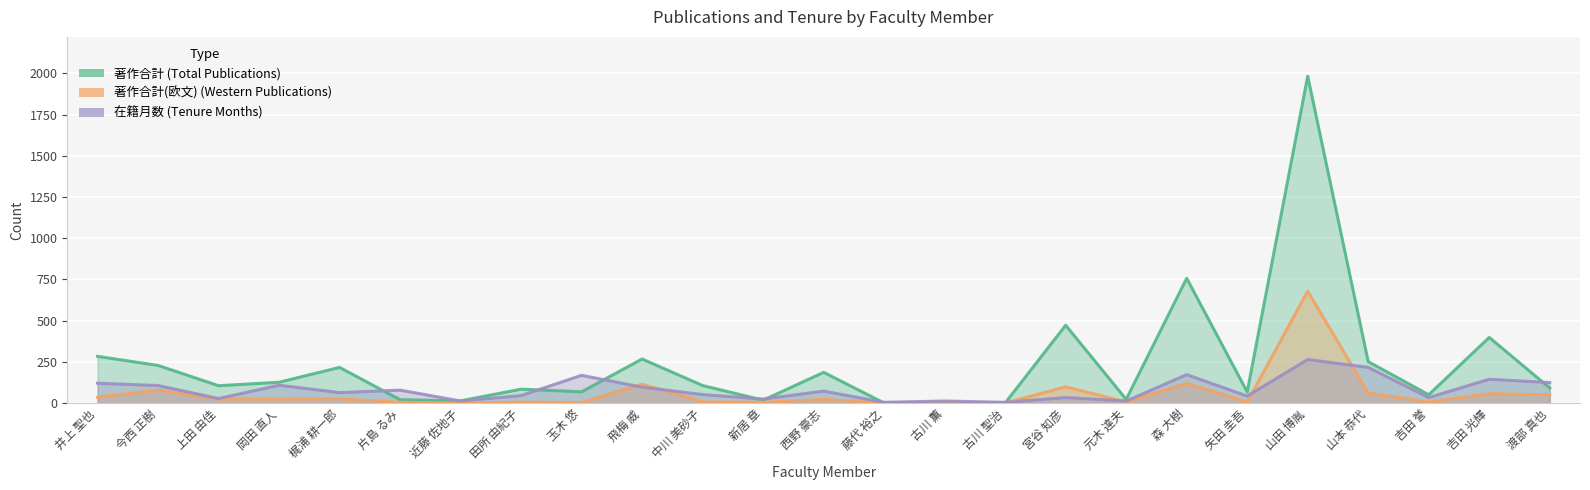

True or false: 著作合計 and 著作合計(欧文) cross at least once.

False